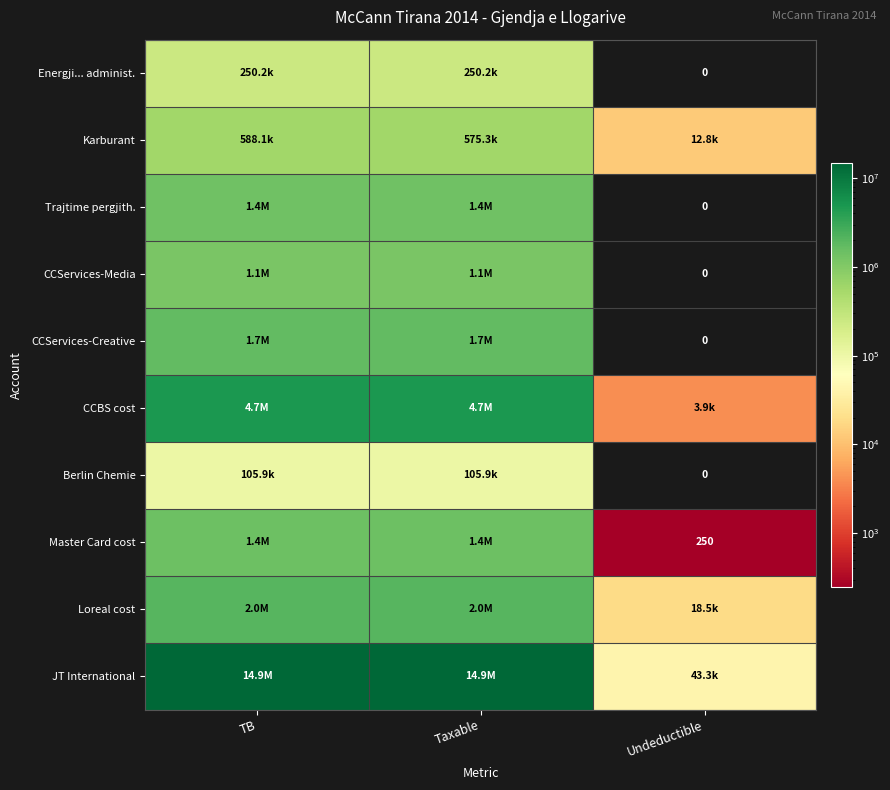

What is the minimum value for Loreal cost?

18500.0